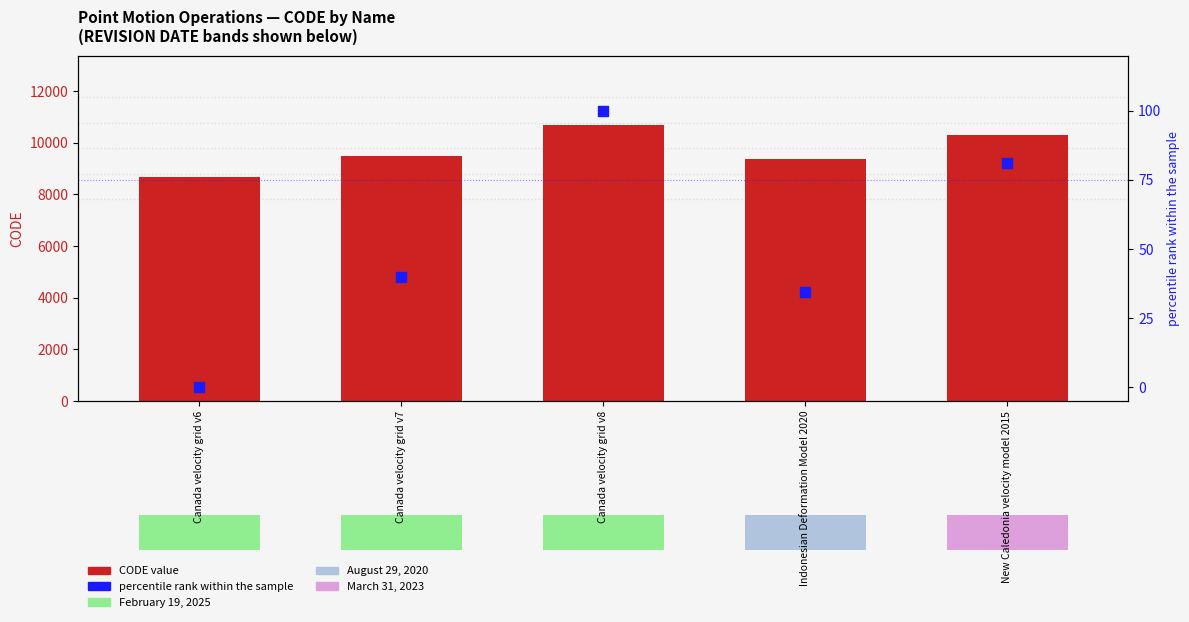

Is the value of percentile rank within the sample at Indonesian Deformation Model 2020 greater than the value of CODE value at Indonesian Deformation Model 2020?

No